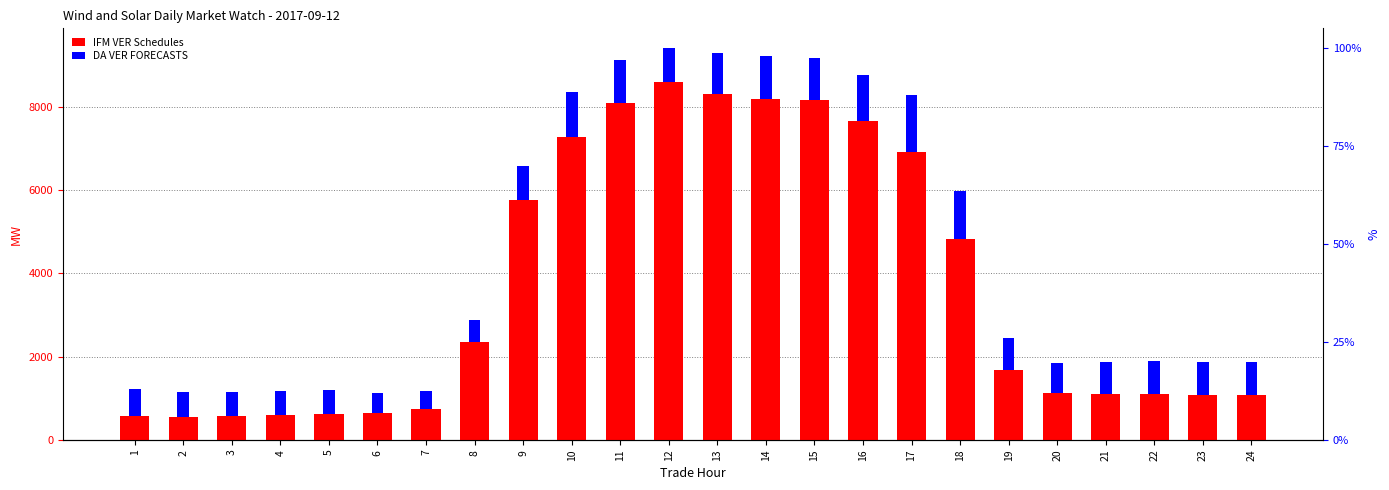

What is the sum of all IFM VER Schedules values?

87707.9